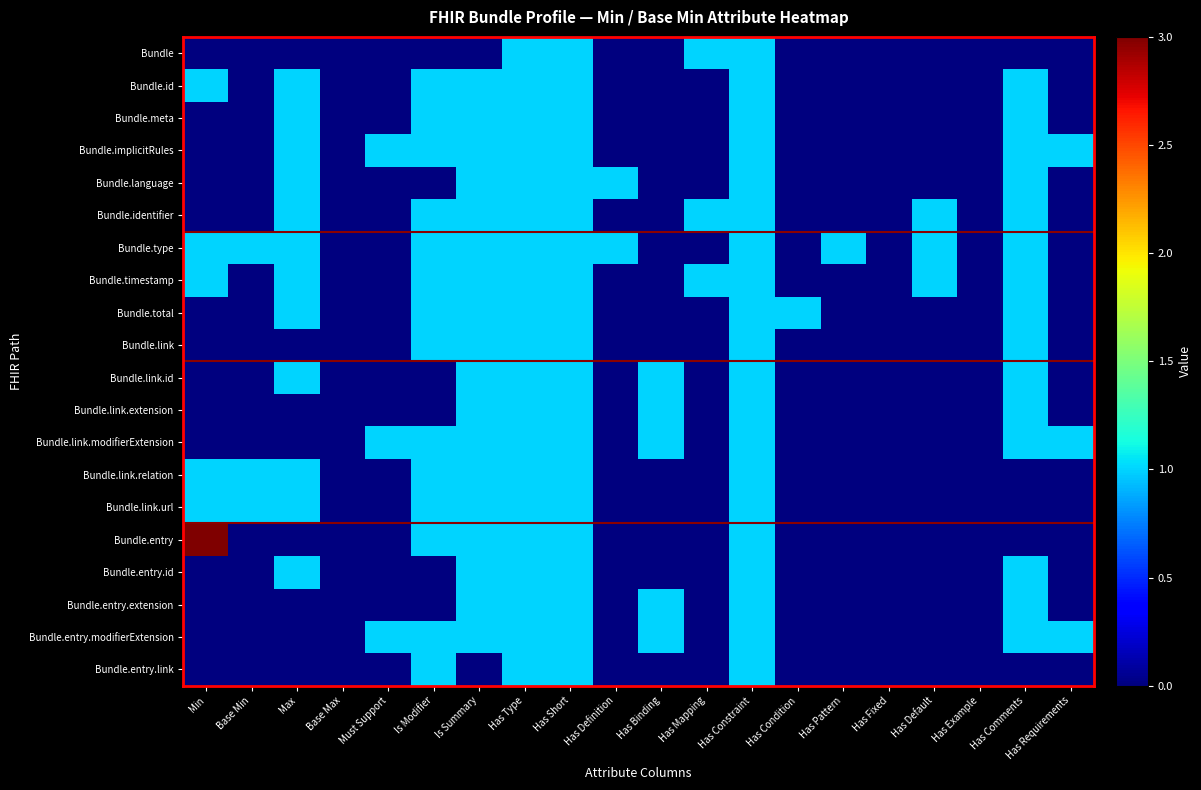

At which category is the sum across all series the highest?

Has Type